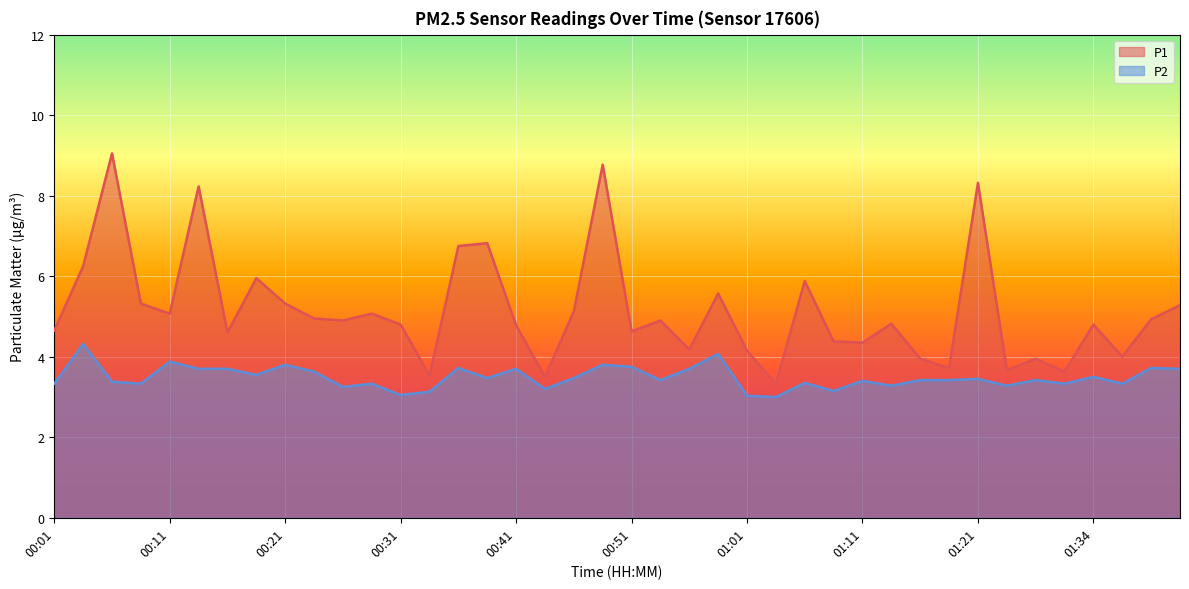

Is the value of P1 at 00:26 greater than the value of P2 at 01:16?

Yes